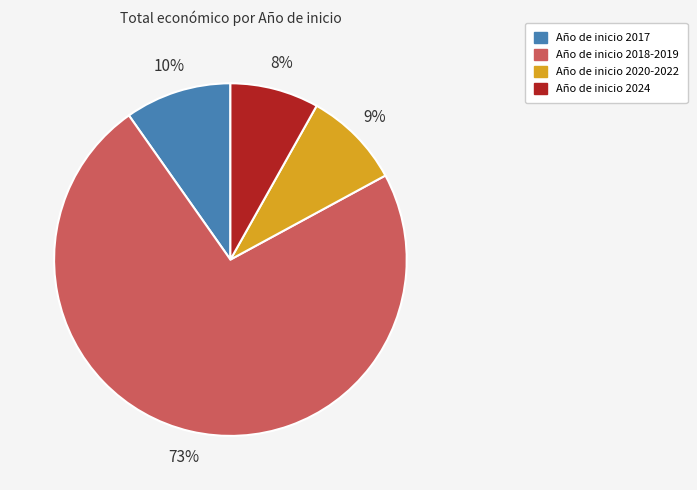

To the nearest percent, what is the average slice percentage?

25%